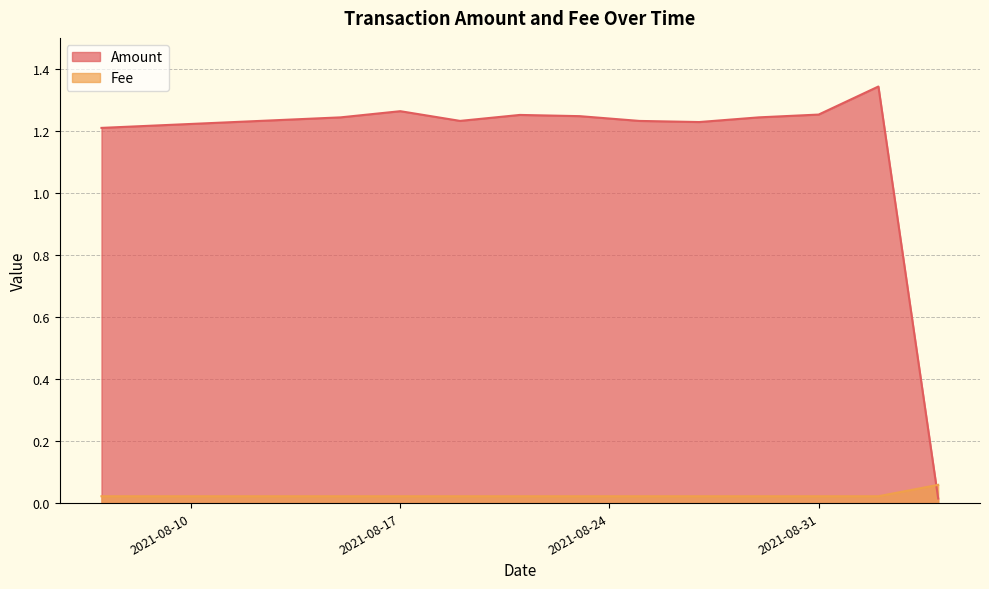

True or false: Fee has a value of 0.0 at 2021-08-17.

True